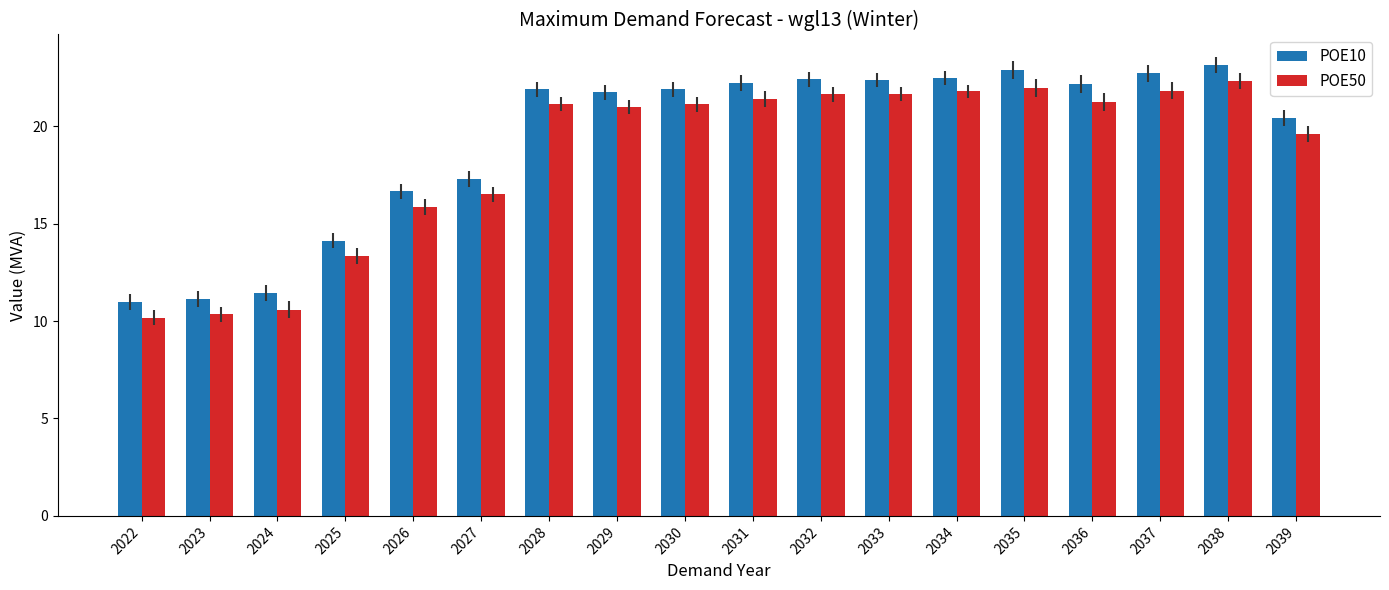

What is the minimum value for POE50?

10.2